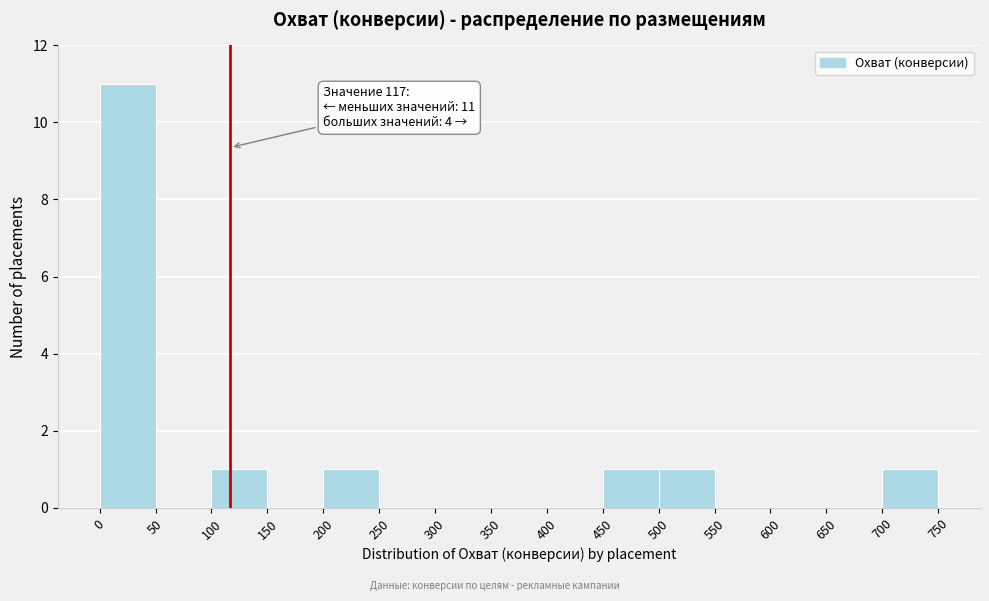

Over which range of the x-axis is the bar tallest?

0 to 50